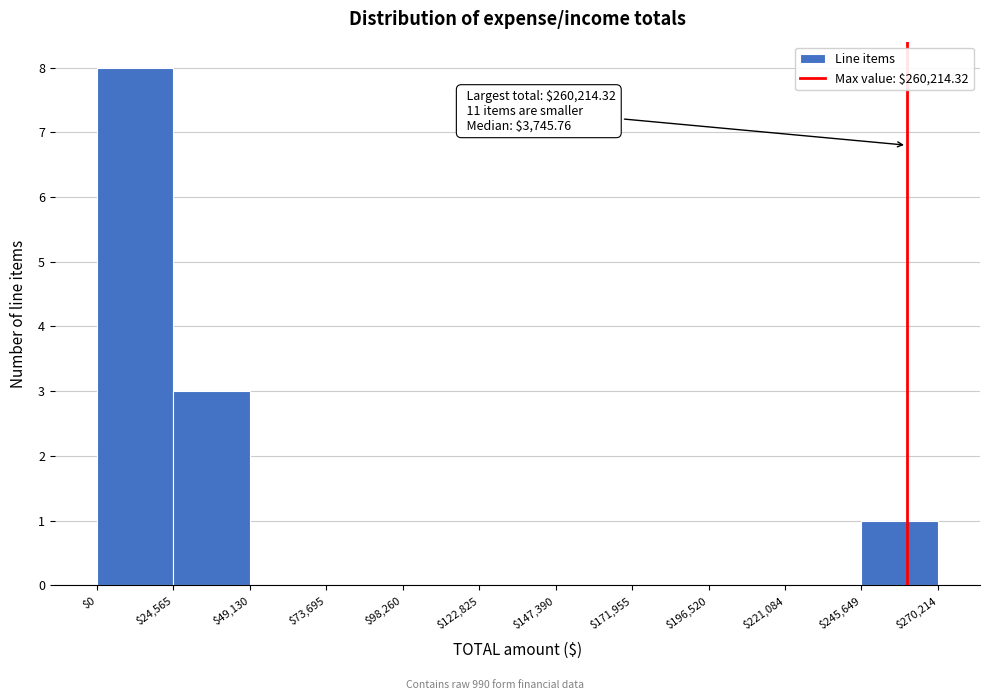

Over which range of the x-axis is the bar tallest?

$0 to $24,565